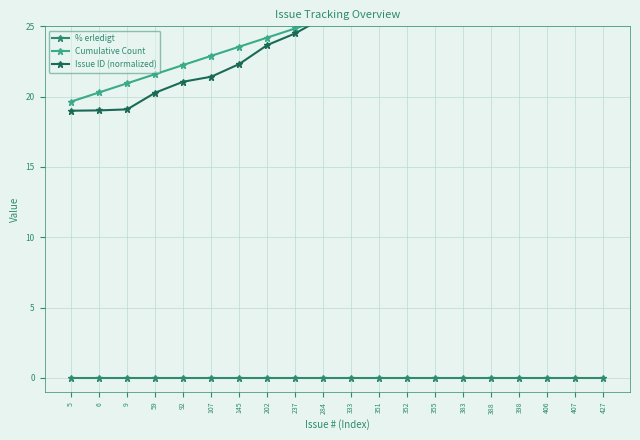

What is the spread (max minus min) of values at 6?

20.3